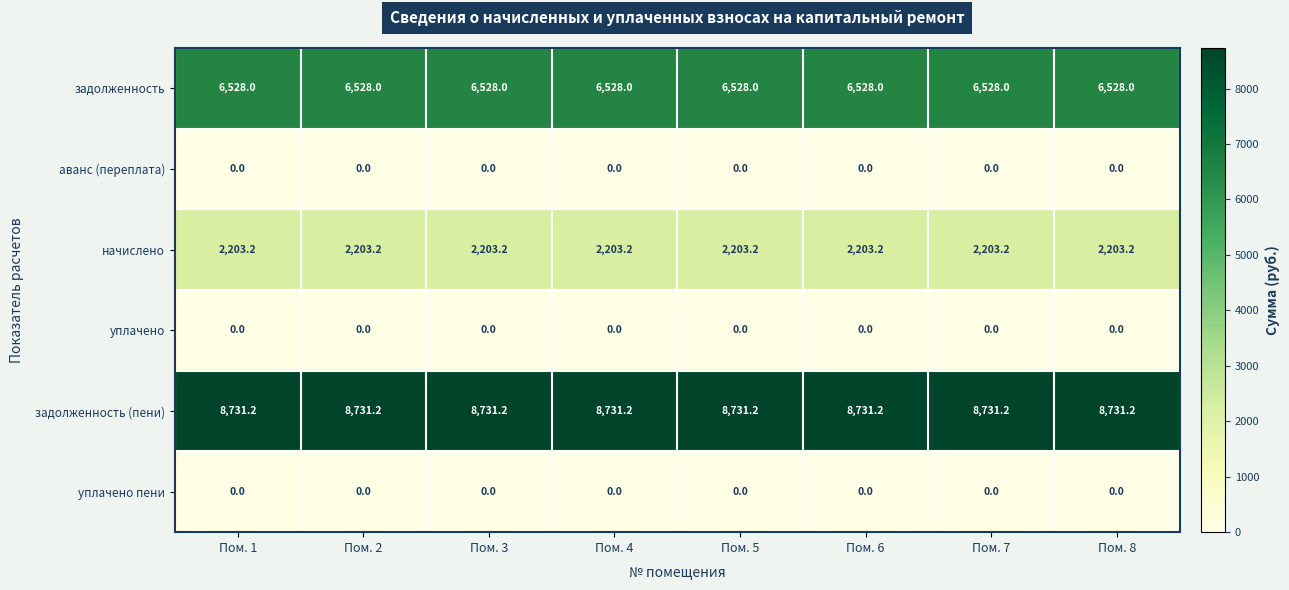

What is the greatest value displayed?

8731.2